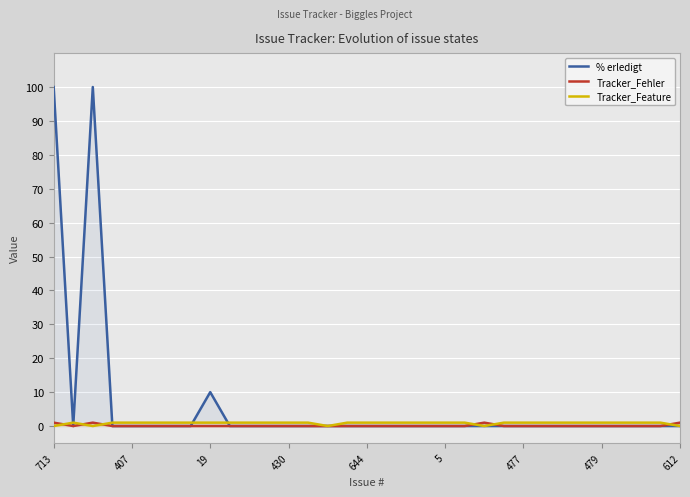

The Tracker_Feature series shows 0 at 14. True or false?

True